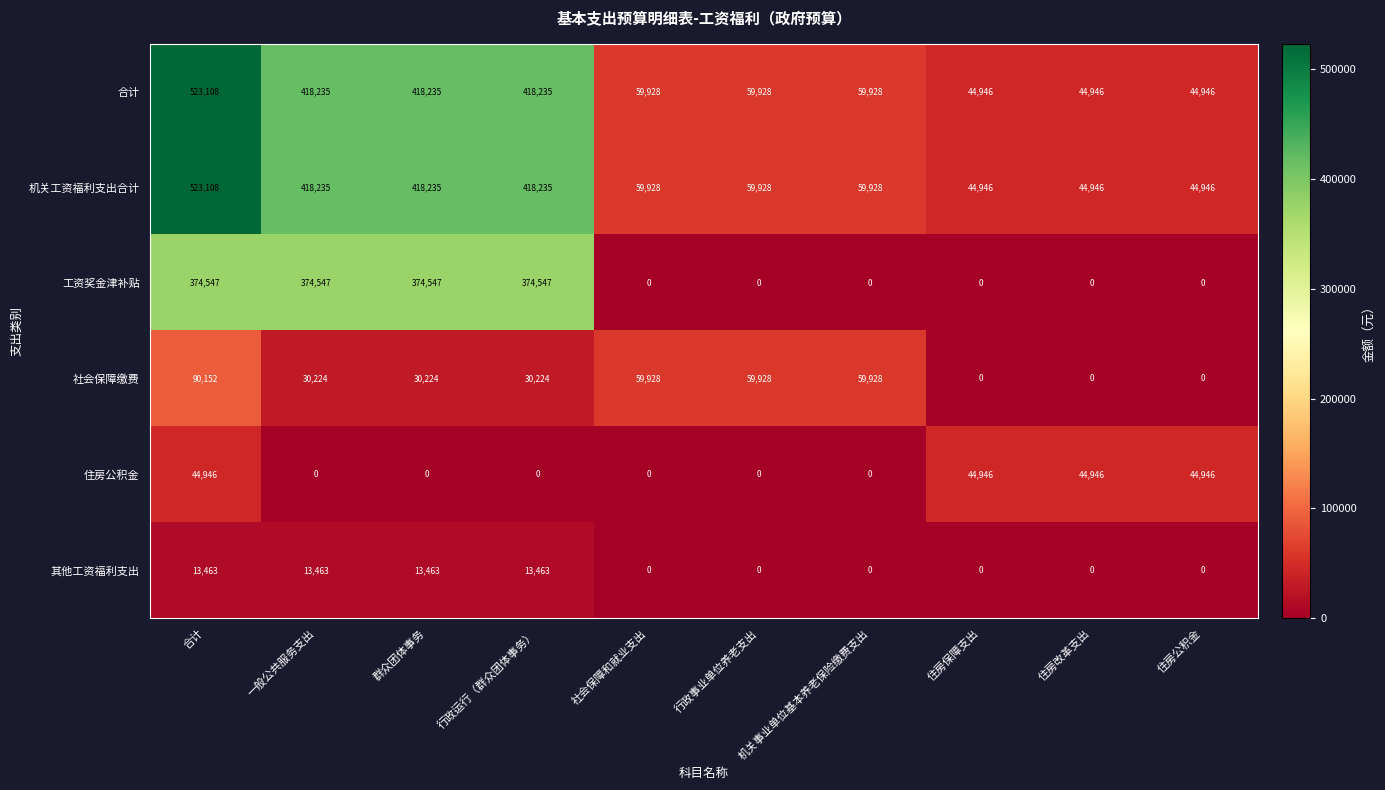

What is the difference between the maximum and minimum values in the 机关工资福利支出合计 series?

478162